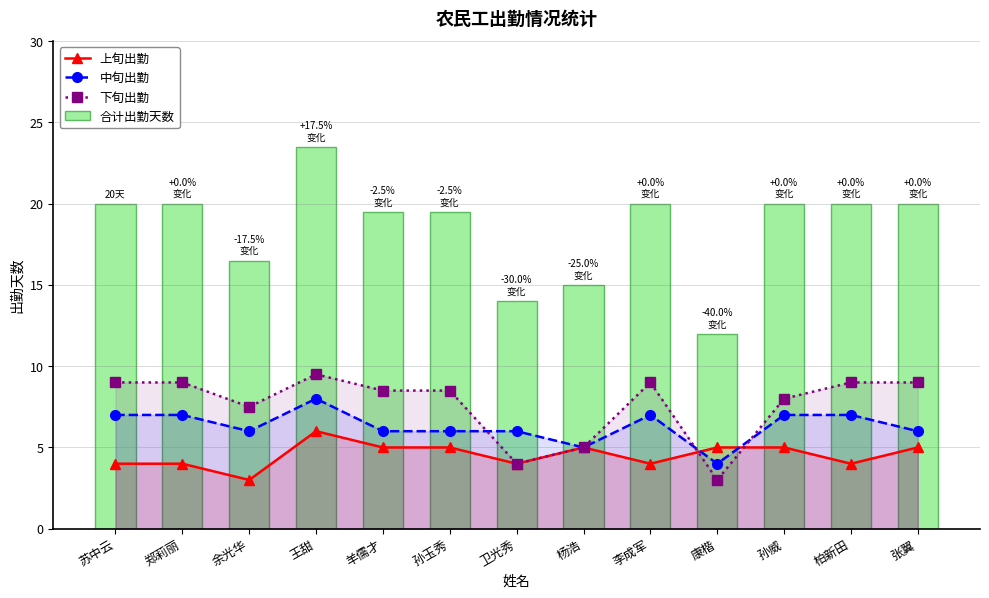

The value of 中旬出勤 at 孙威 is 1.7. True or false?

False